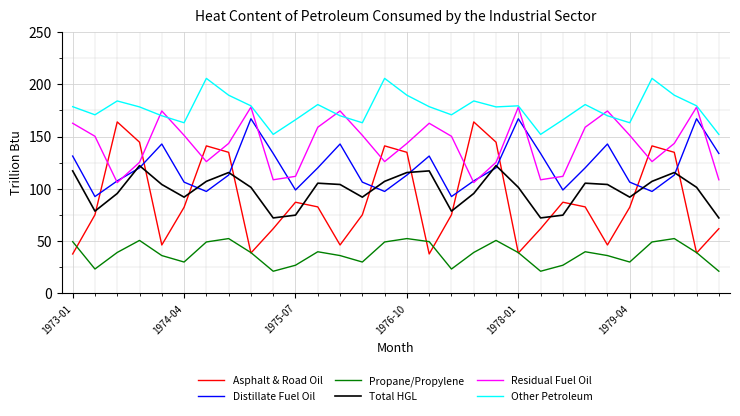

Which series has the largest total across all categories?

Other Petroleum